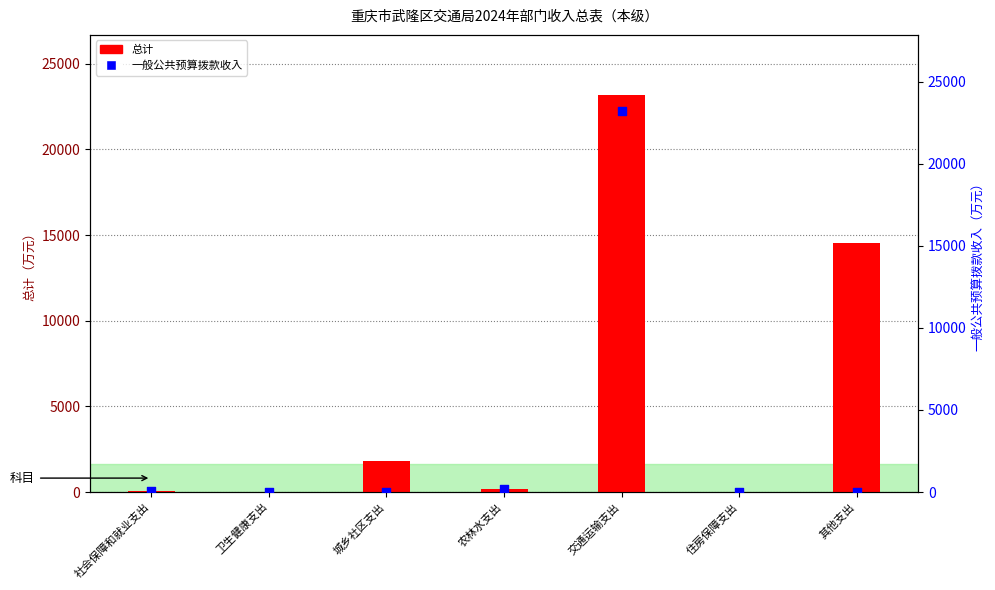

Which series has the largest Y range (max minus min)?

一般公共预算拨款收入